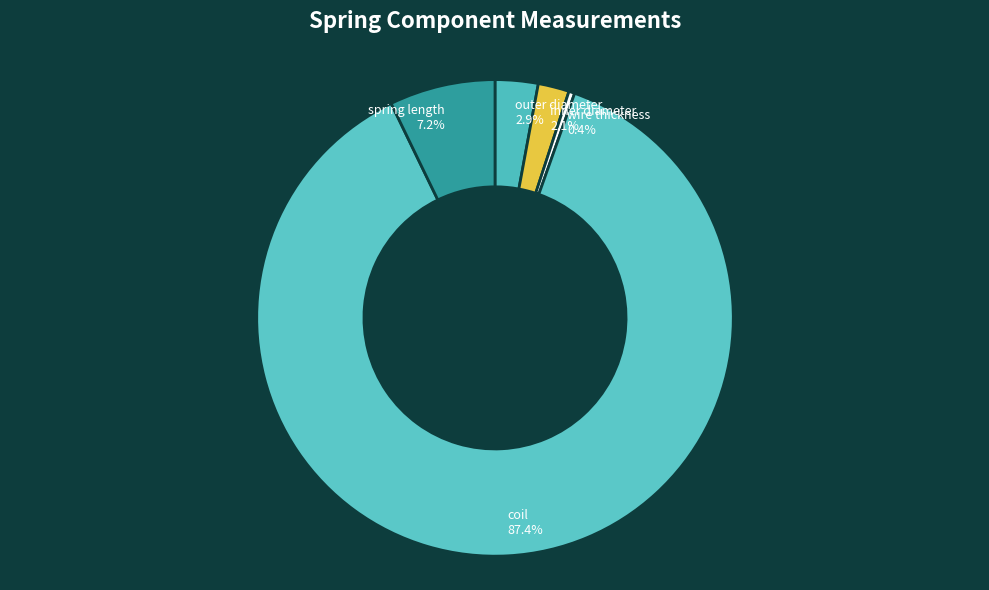

Which has a higher value, outer diameter or coil?

coil